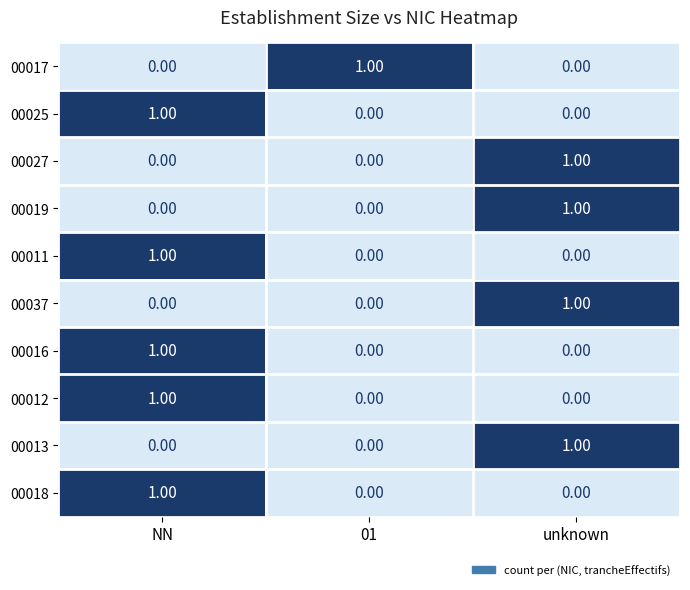

At how many categories does at least one series exceed 0?

3